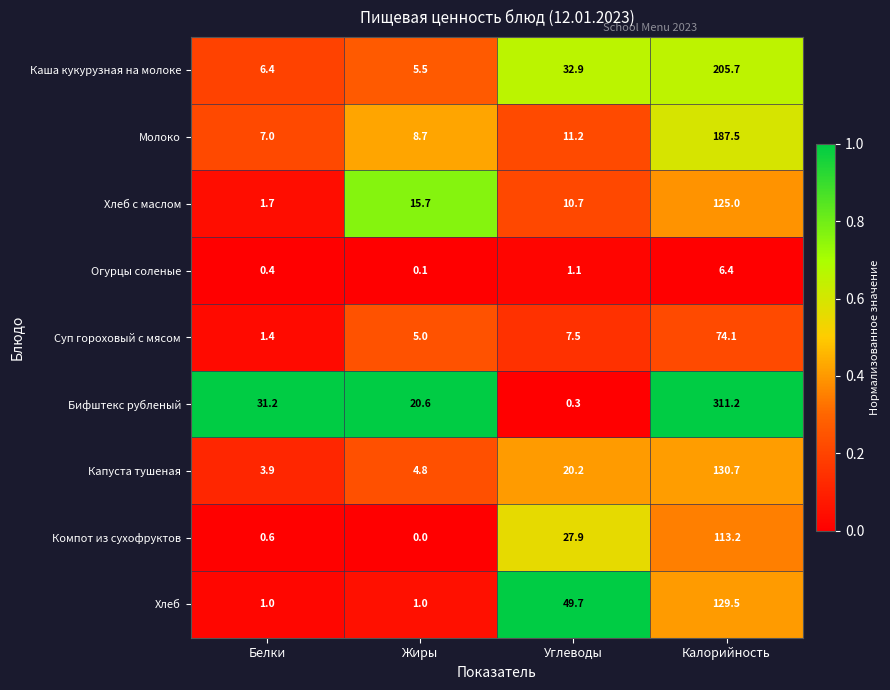

Rank the categories by Хлеб с маслом value from lowest to highest.

Белки, Углеводы, Жиры, Калорийность